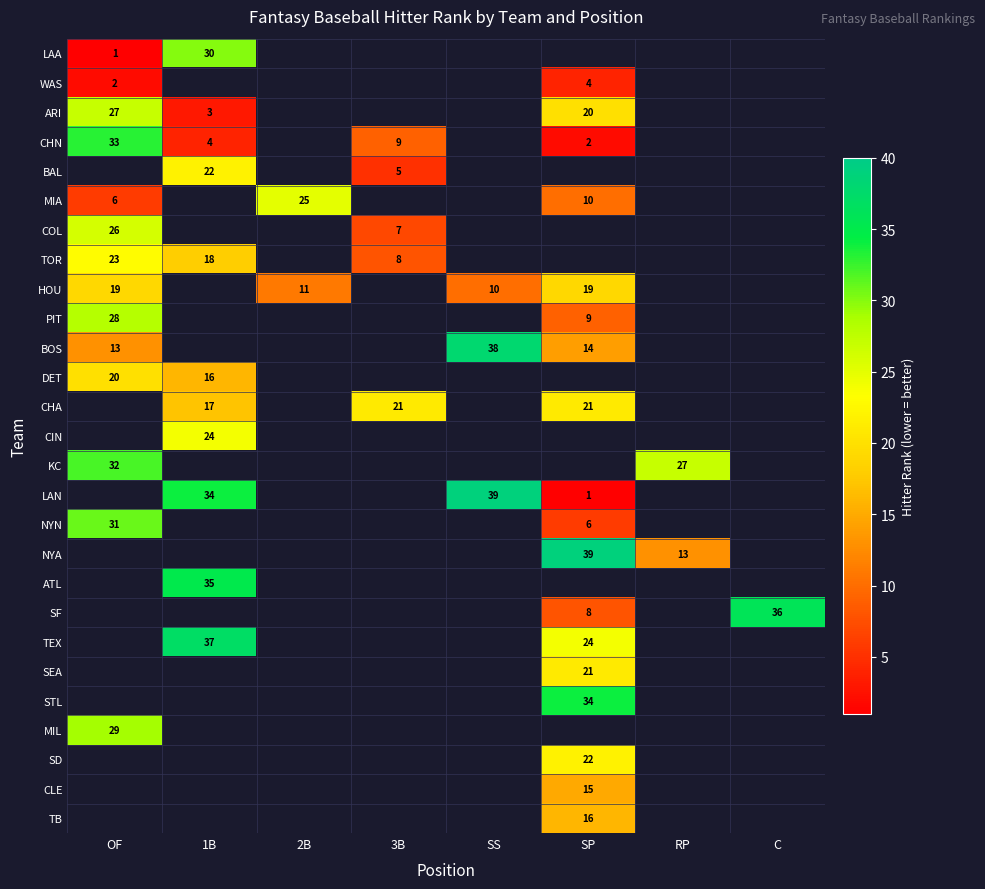

Is it true that WAS equals 4 at SP?

True